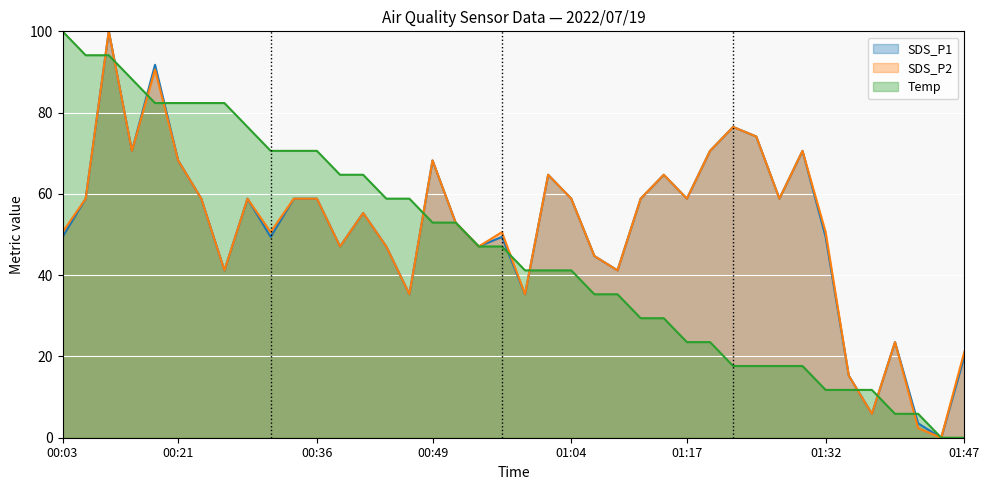

Which series changed the most between 01:22 and 01:42?

SDS_P2